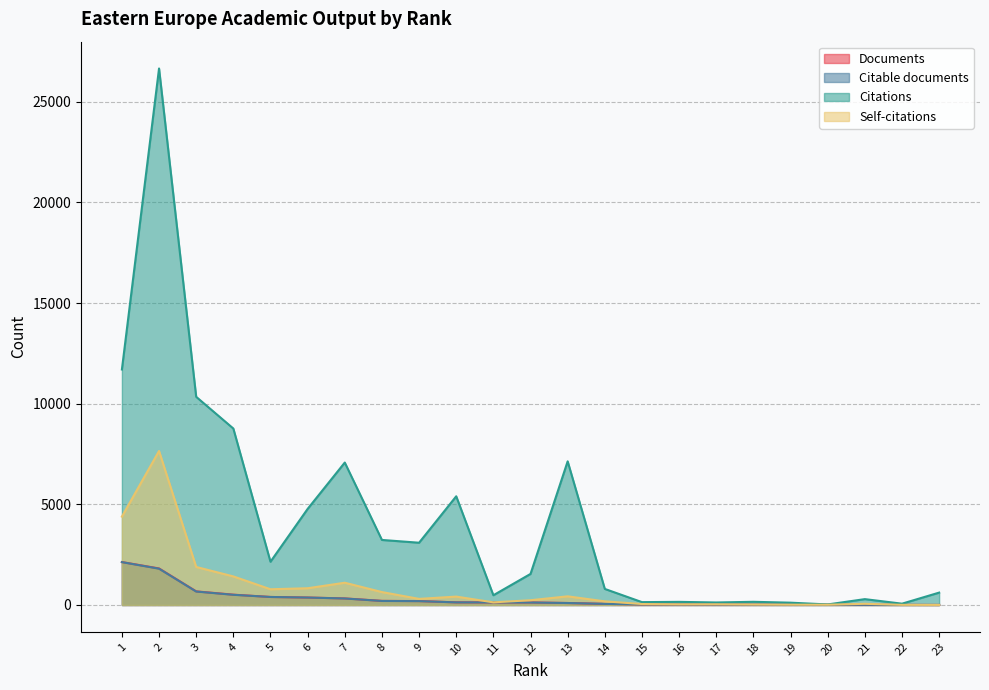

What is the spread (max minus min) of values at 22?

60